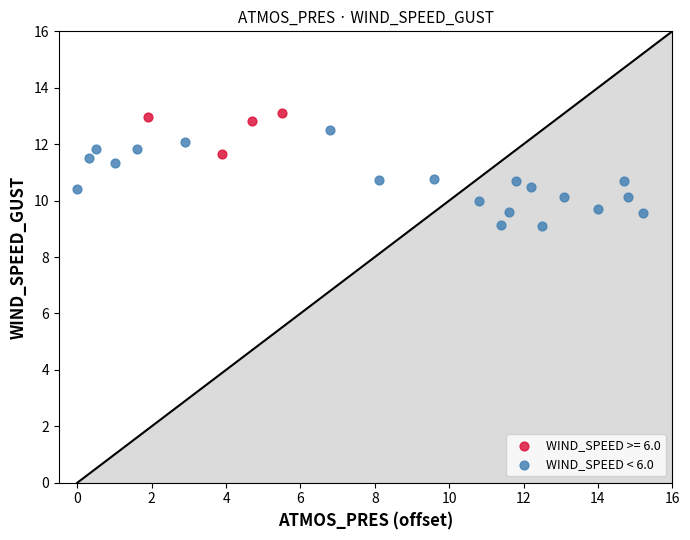

Which series has the largest Y range (max minus min)?

WIND_SPEED < 6.0